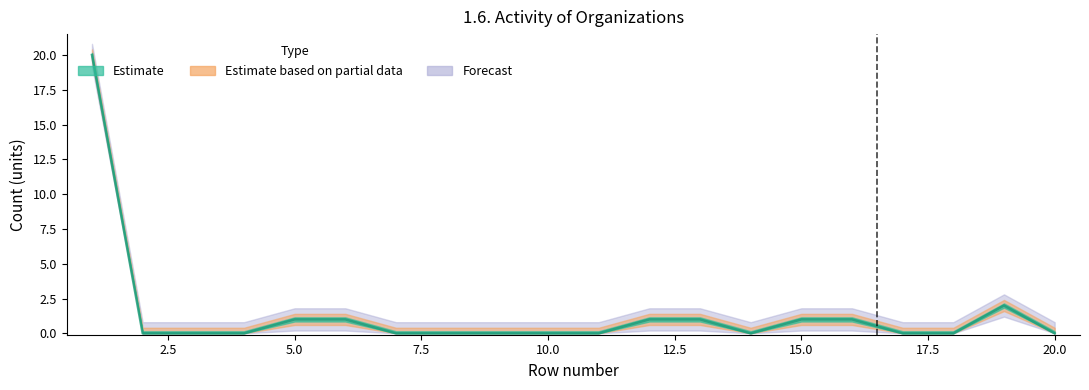

Reading left to right, extract all data points from this chart.

Estimate: 1=20	2=0	3=0	4=0	5=1	6=1	7=0	8=0	9=0	10=0	11=0	12=1	13=1	14=0	15=1	16=1	17=0	18=0	19=2	20=0
Estimate based on partial data: 1=20	2=0	3=0	4=0	5=1	6=1	7=0	8=0	9=0	10=0	11=0	12=1	13=1	14=0	15=1	16=1	17=0	18=0	19=2	20=0
Forecast: 1=20	2=0	3=0	4=0	5=1	6=1	7=0	8=0	9=0	10=0	11=0	12=1	13=1	14=0	15=1	16=1	17=0	18=0	19=2	20=0